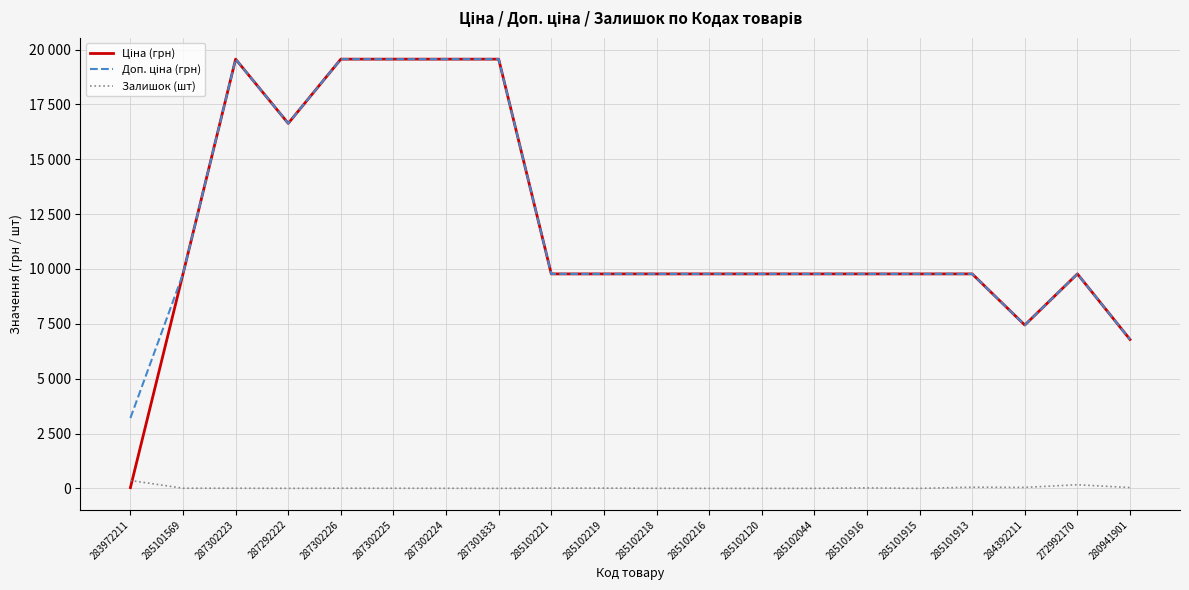

Is this an area chart (filled region under the line)?

No